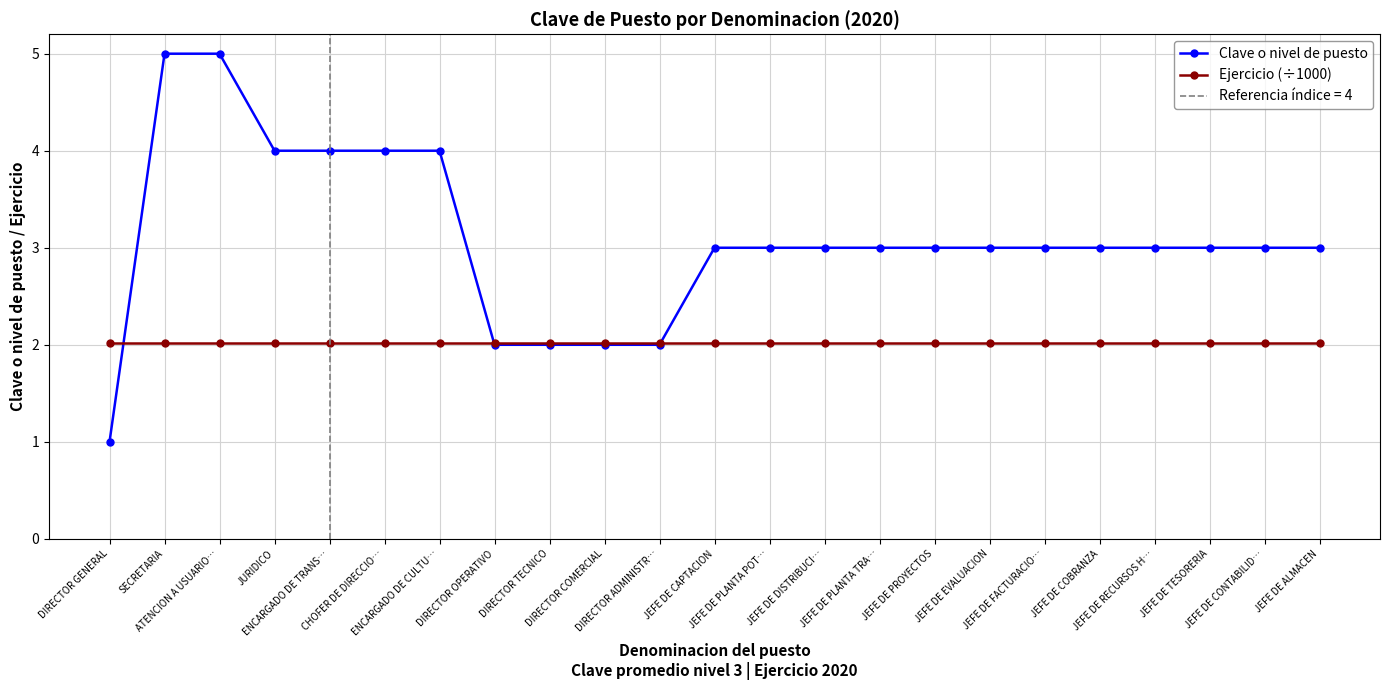

List the labels in order of Ejercicio (÷1000) value, largest first.

DIRECTOR GENERAL, SECRETARIA, ATENCION A USUARIO…, JURIDICO, ENCARGADO DE TRANS…, CHOFER DE DIRECCIO…, ENCARGADO DE CULTU…, DIRECTOR OPERATIVO, DIRECTOR TECNICO, DIRECTOR COMERCIAL, DIRECTOR ADMINISTR…, JEFE DE CAPTACION, JEFE DE PLANTA POT…, JEFE DE DISTRIBUCI…, JEFE DE PLANTA TRA…, JEFE DE PROYECTOS, JEFE DE EVALUACION, JEFE DE FACTURACIO…, JEFE DE COBRANZA, JEFE DE RECURSOS H…, JEFE DE TESORERIA, JEFE DE CONTABILID…, JEFE DE ALMACEN